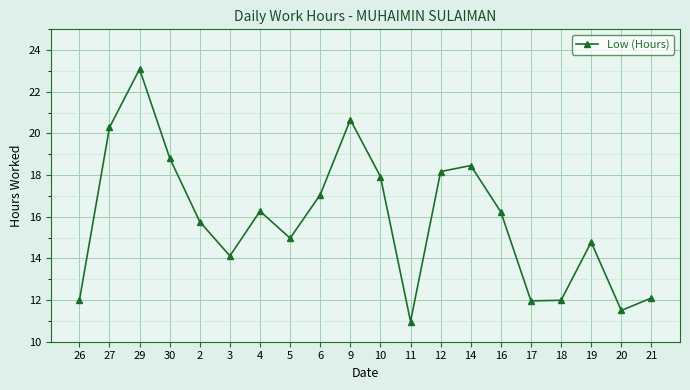

How many values exceed 16?

10